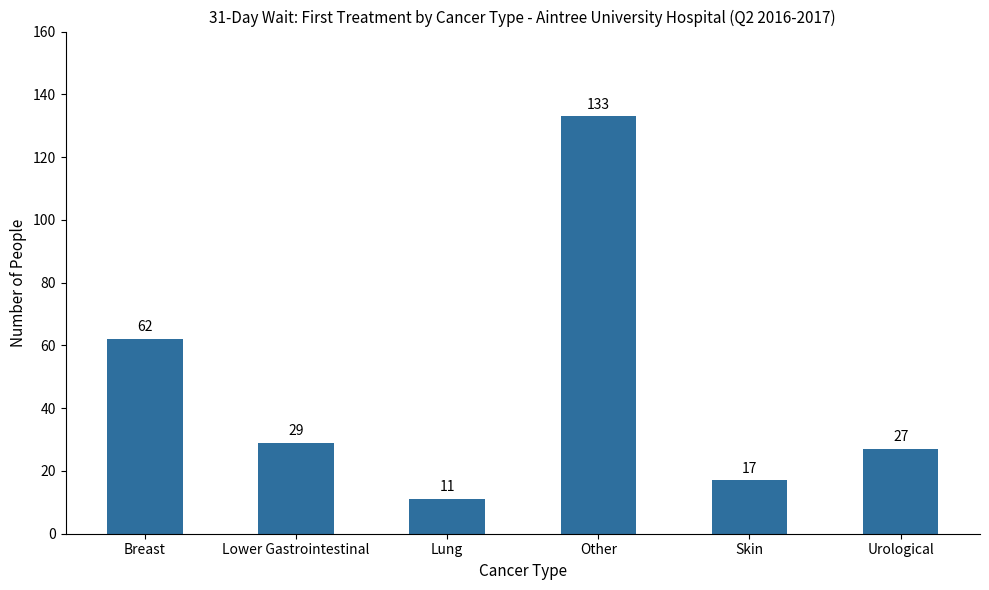

What is the difference between the second highest and minimum values?

51